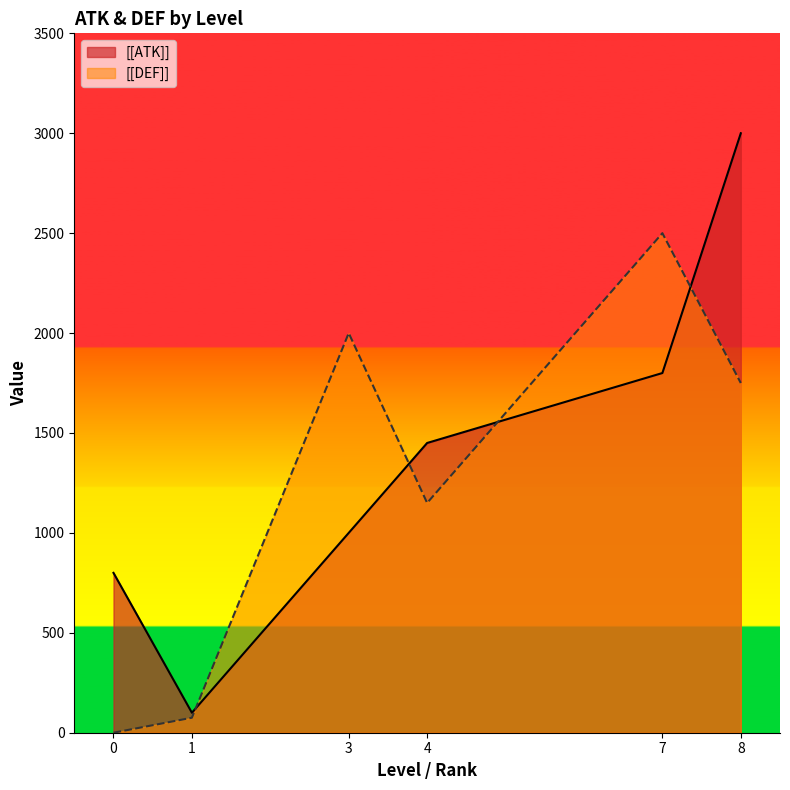

Rank the series by their average value, from lowest to highest.

[[DEF]], [[ATK]]